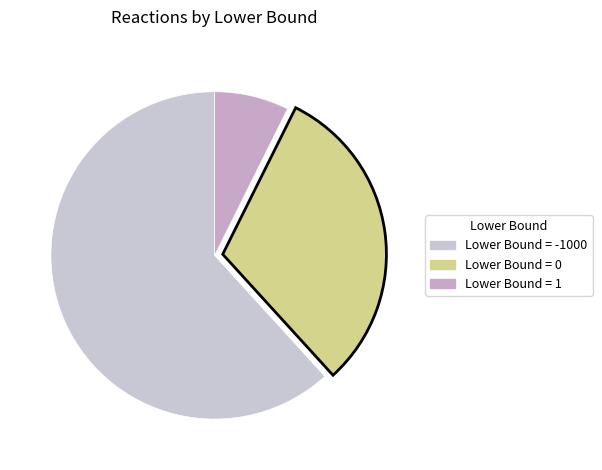

Does Lower Bound = 1 account for over 50% of the chart?

No